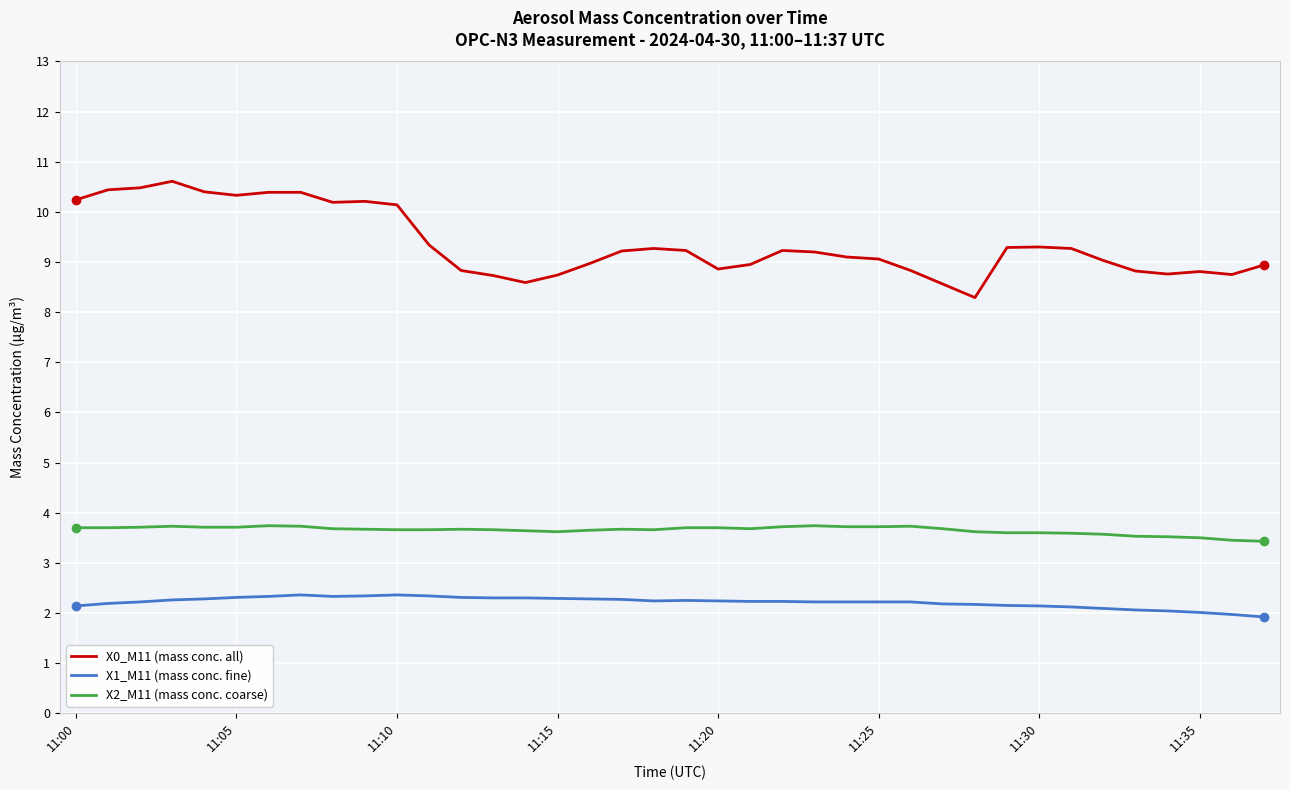

True or false: X1_M11 (mass conc. fine) and X0_M11 (mass conc. all) cross at least once.

False